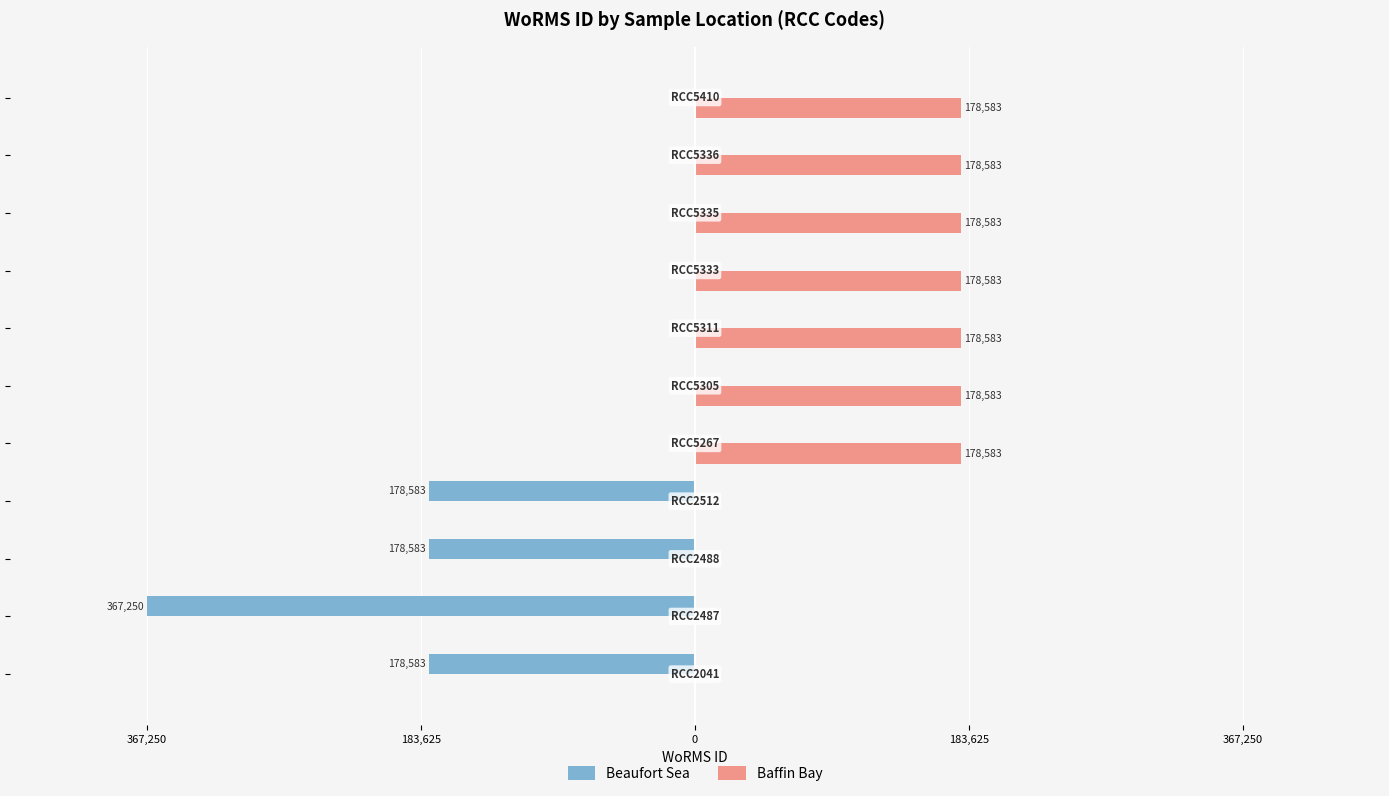

What are all the series names shown in the legend?

Beaufort Sea, Baffin Bay